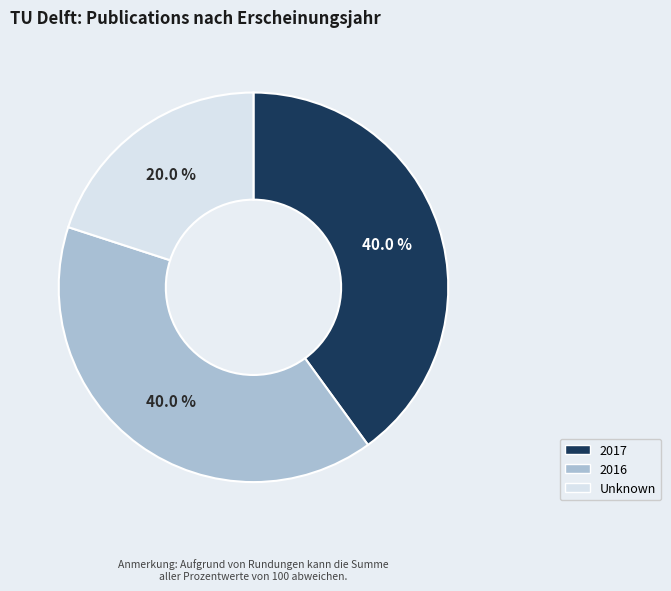

How many segments does this pie chart have?

3